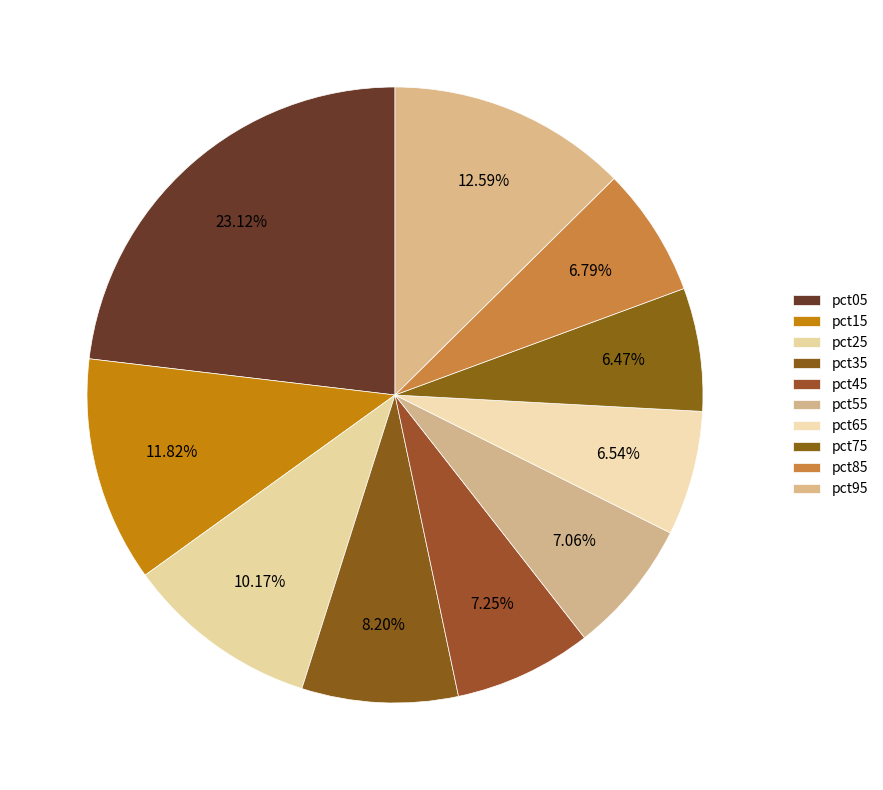

What percentage is the pct25 slice, to the nearest percent?

10%